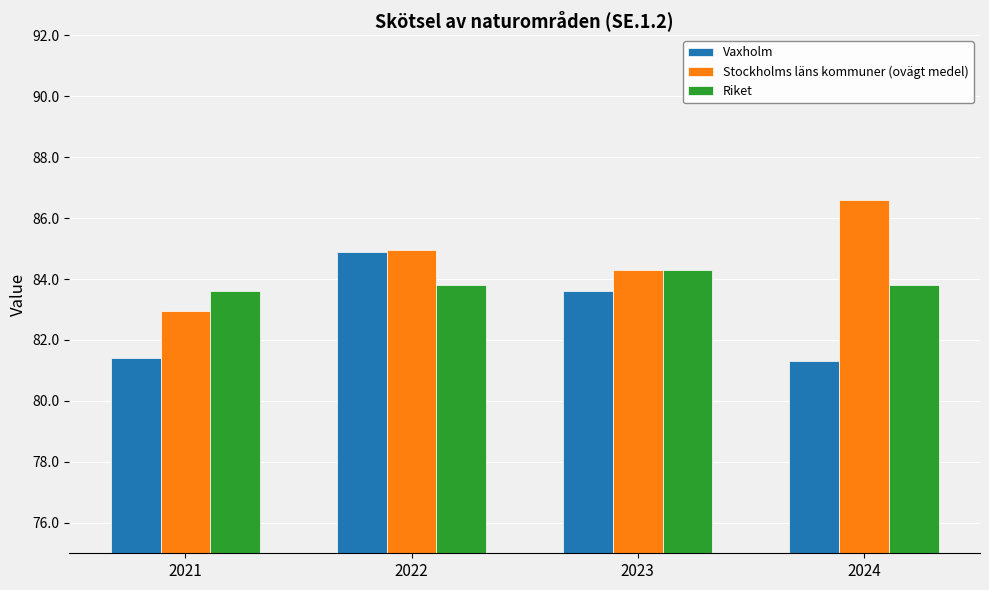

Which series has the largest total across all categories?

Stockholms läns kommuner (ovägt medel)